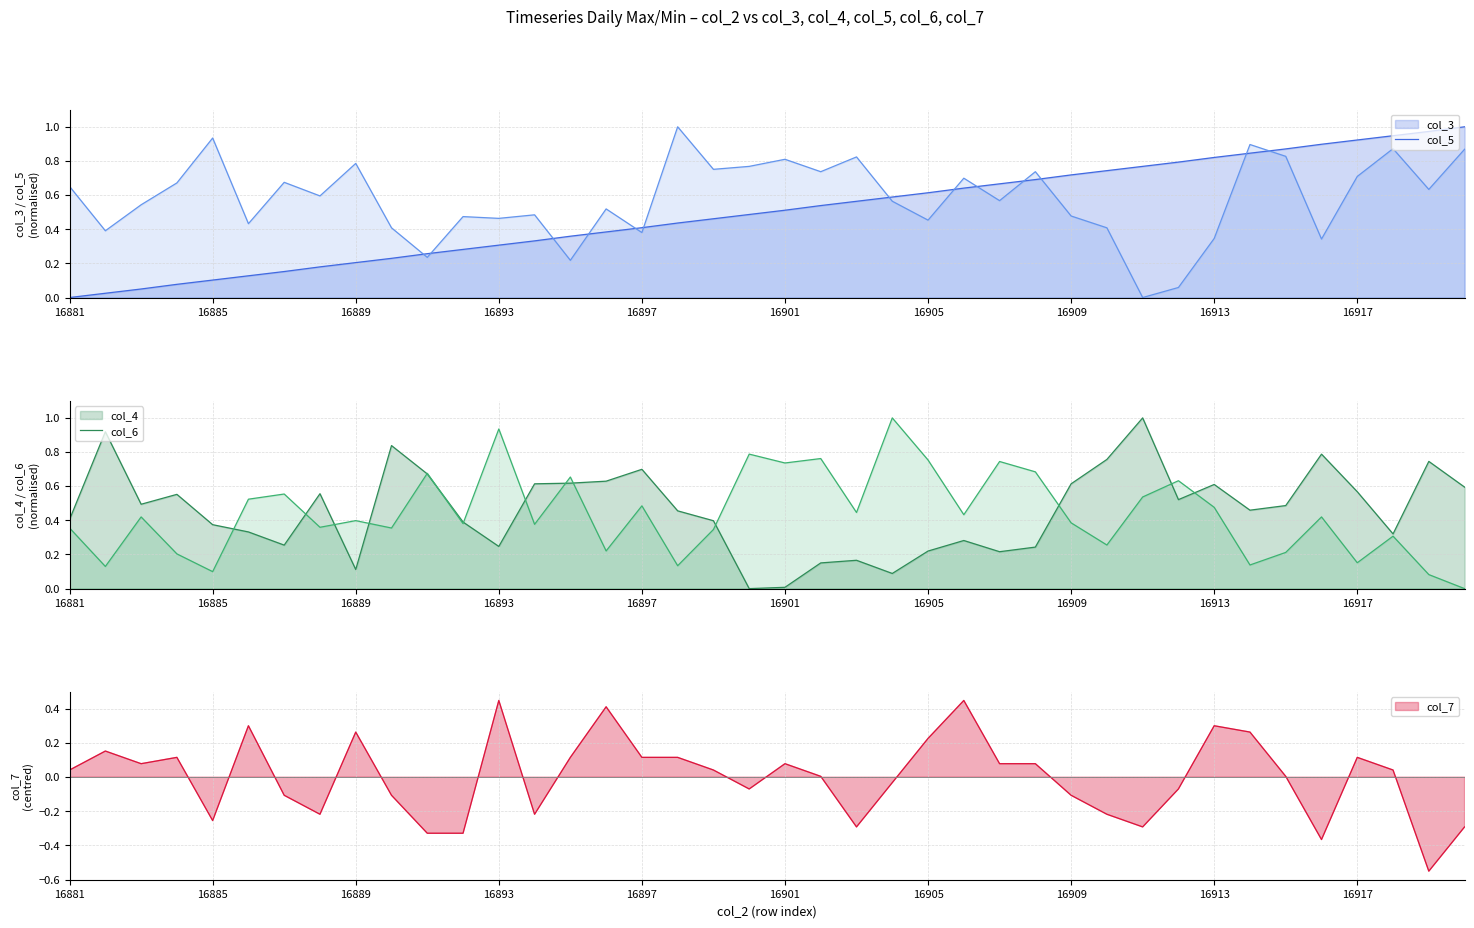

True or false: col_3_line has a value of 0.6 at 13.

False